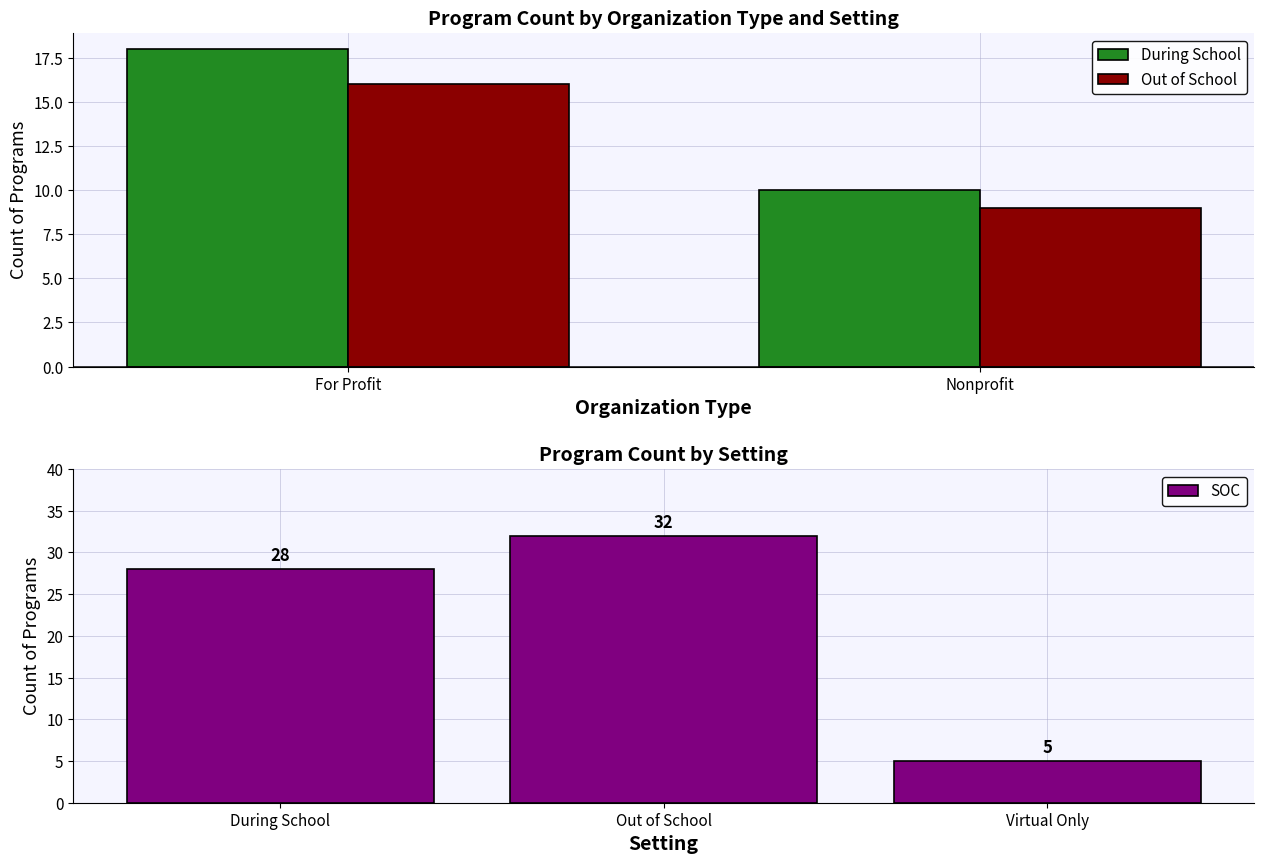

Are the bars horizontal?

No